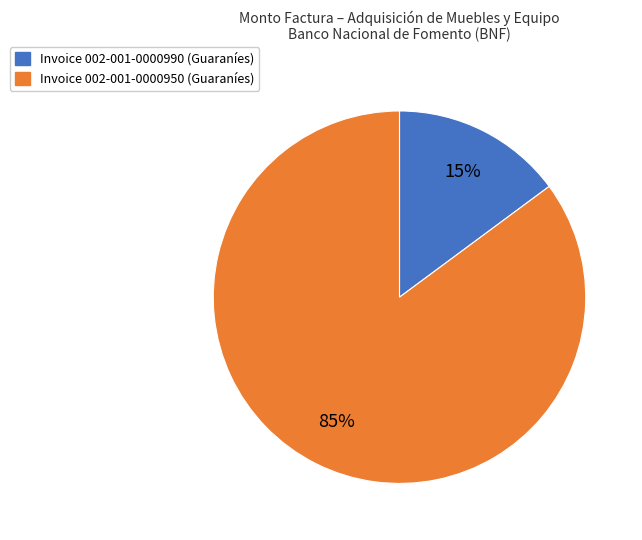

To the nearest percent, what is the difference between the largest and smallest slice percentages?

70%